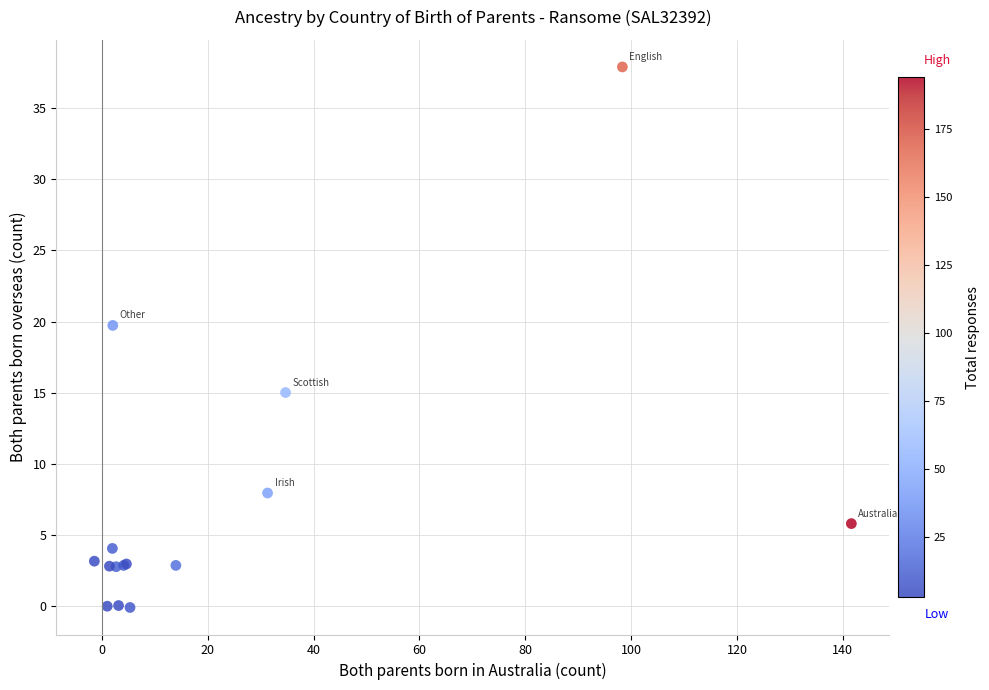

What Y value in the scatter plot is closest to 18?

19.7